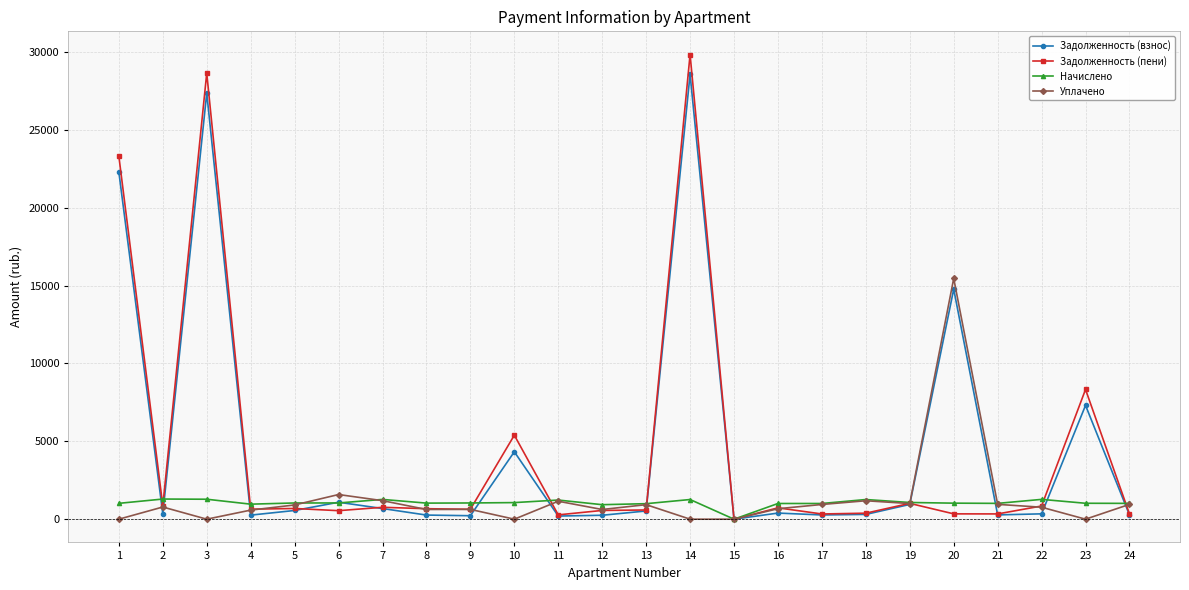

Is the value of Уплачено at 3 greater than the value of Начислено at 24?

No